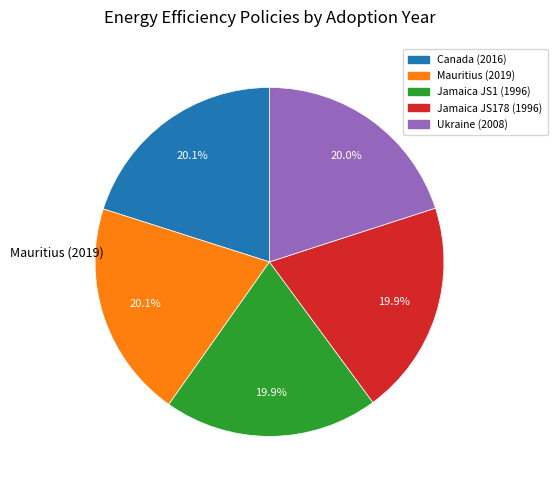

To the nearest percent, what percentage of the pie is Mauritius (2019)?

20%